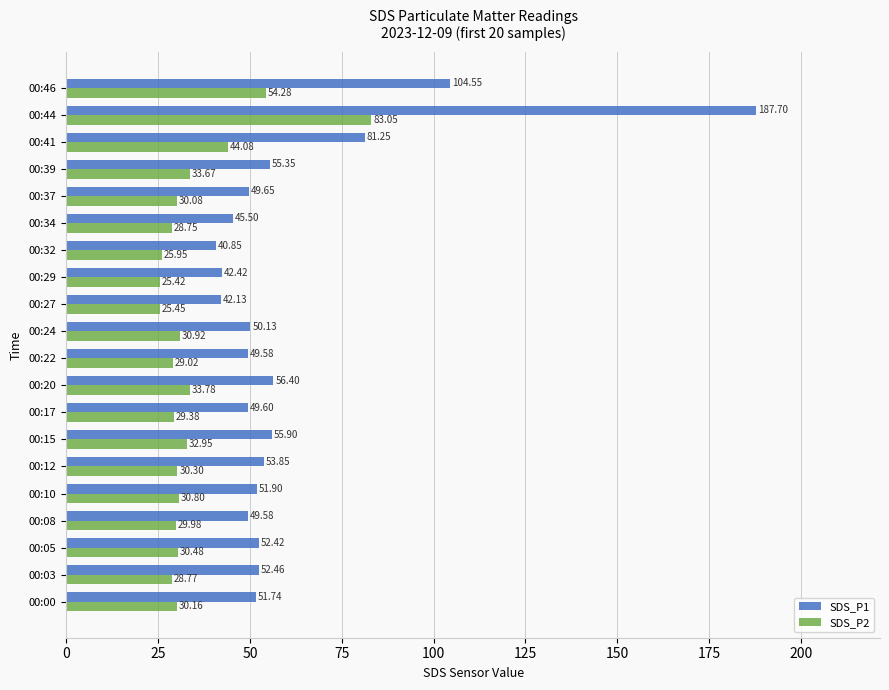

What is the sum of all SDS_P2 values?

687.3